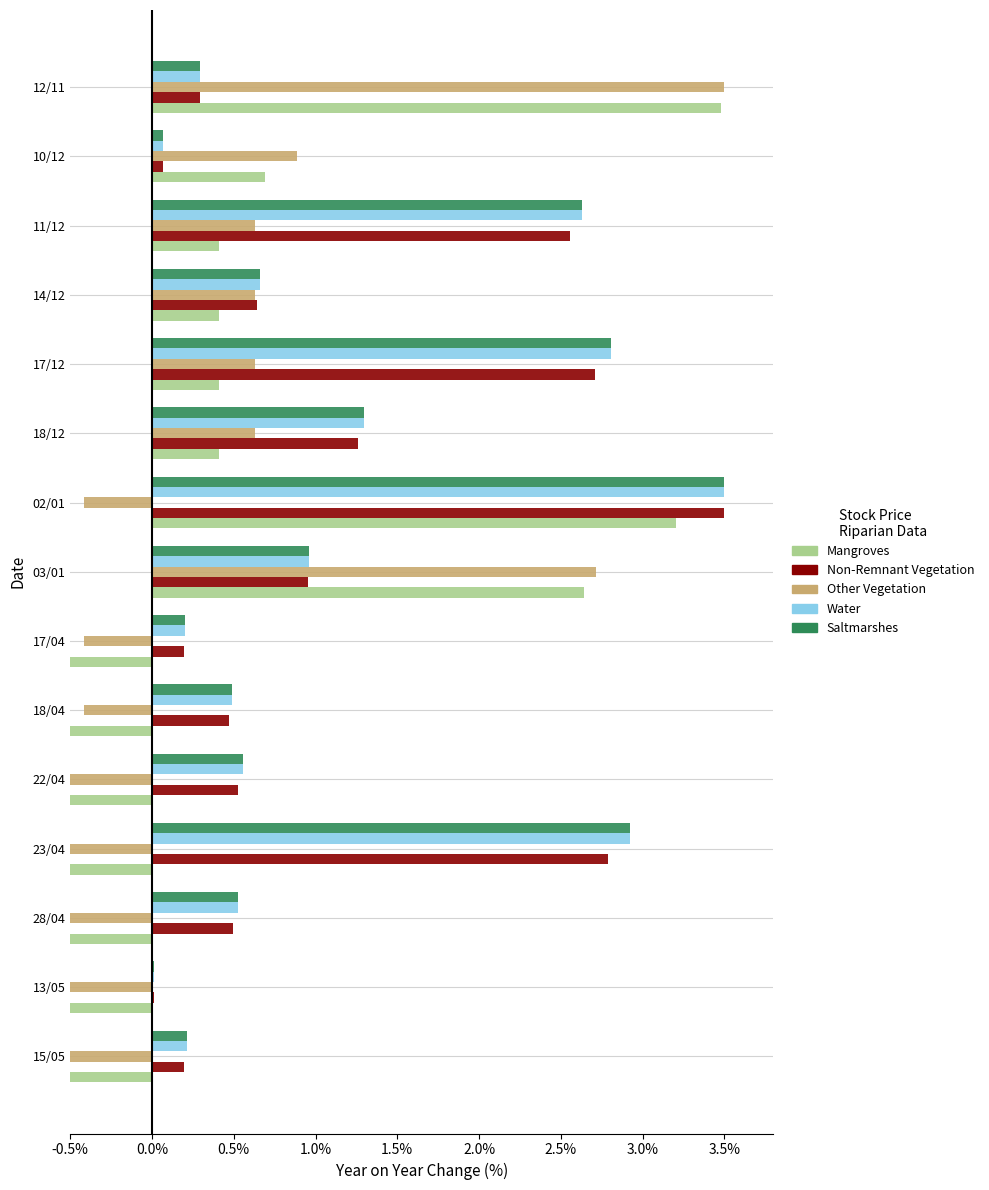

What is the difference between the maximum and minimum values in the Non-Remnant Vegetation series?

3.5